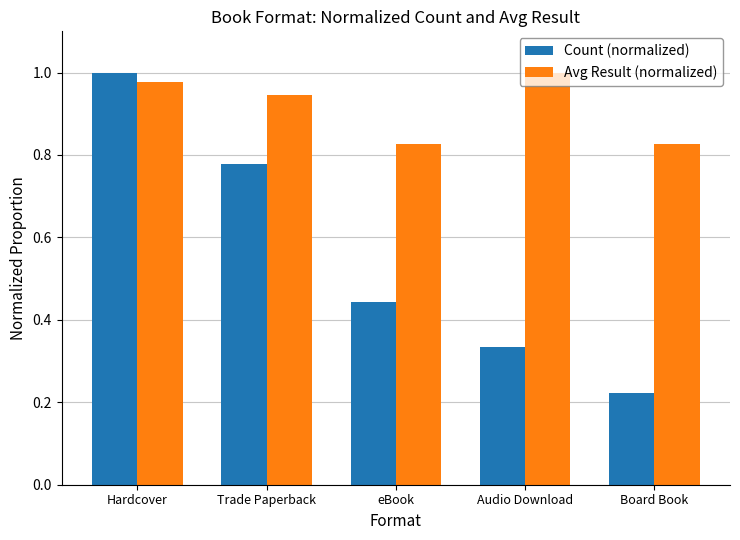

List the series in order of their overall mean, lowest first.

Count (normalized), Avg Result (normalized)